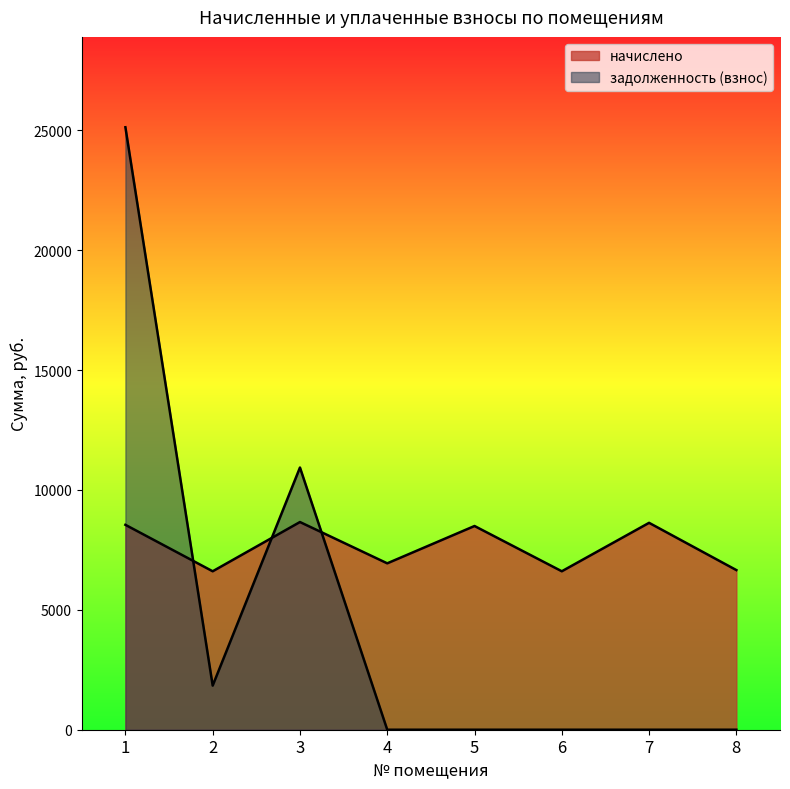

Is the value of начислено at 5 greater than the value of задолженность (взнос) at 1?

No